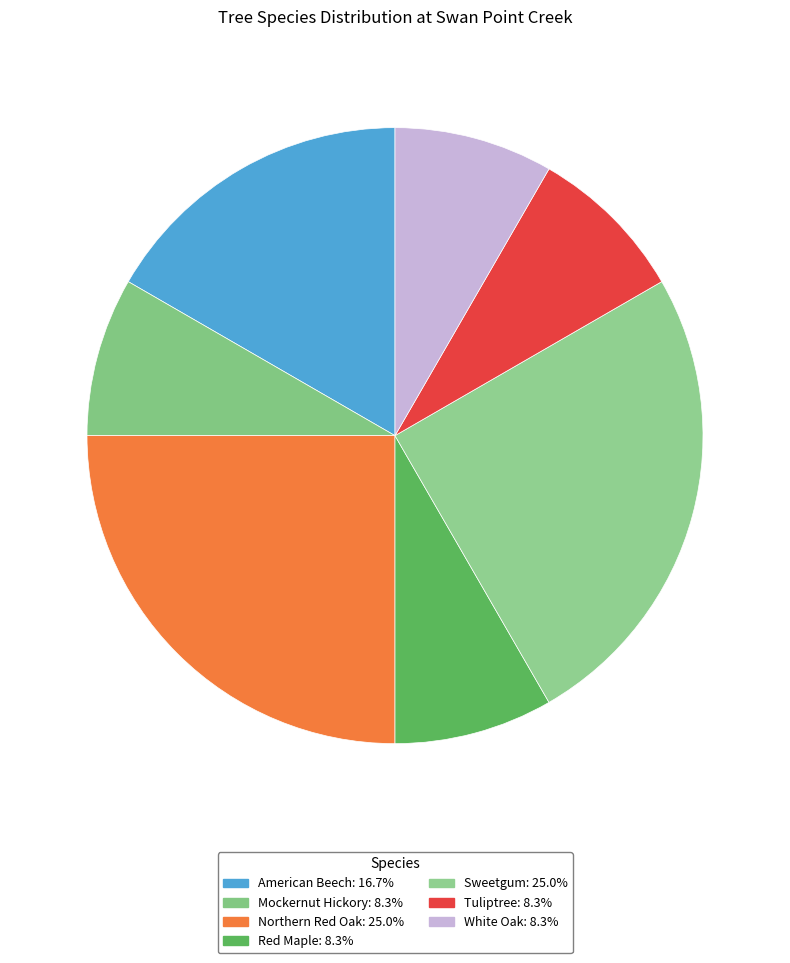

How many segments does this pie chart have?

7